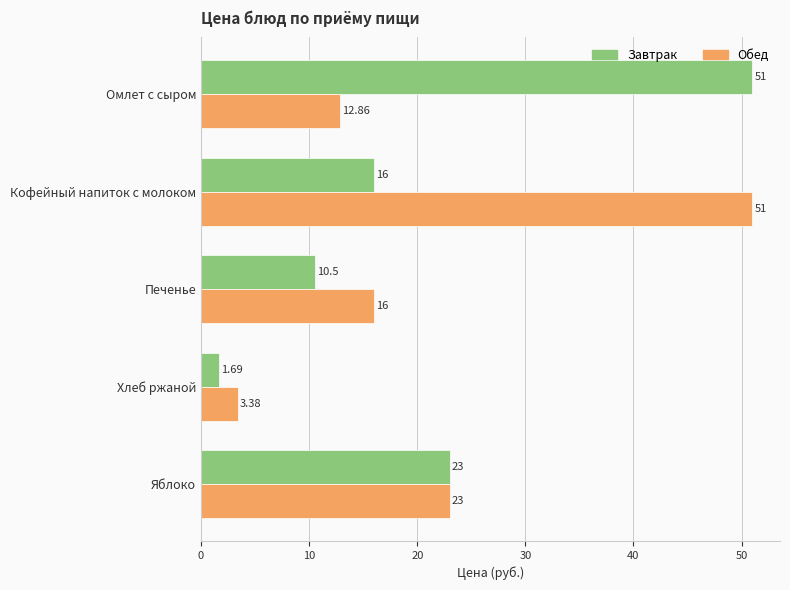

At how many categories does at least one series exceed 38?

2